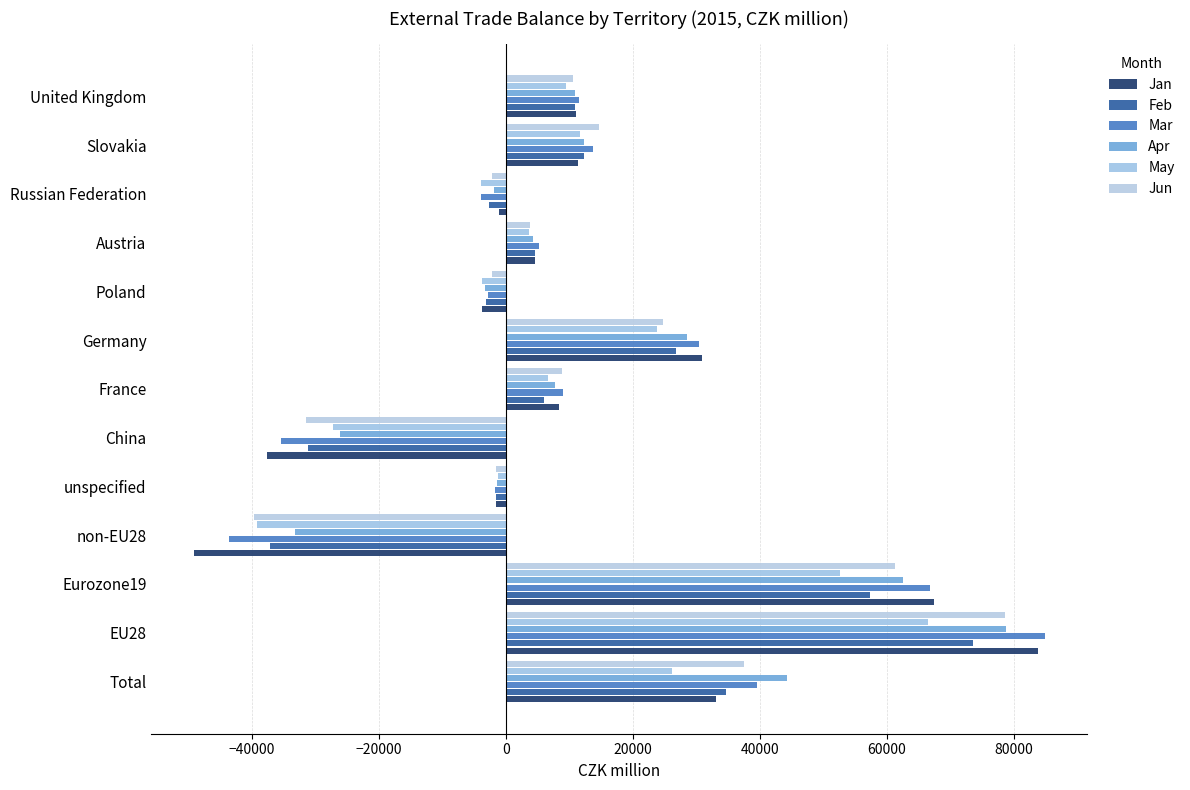

How many distinct data groups are displayed?

6